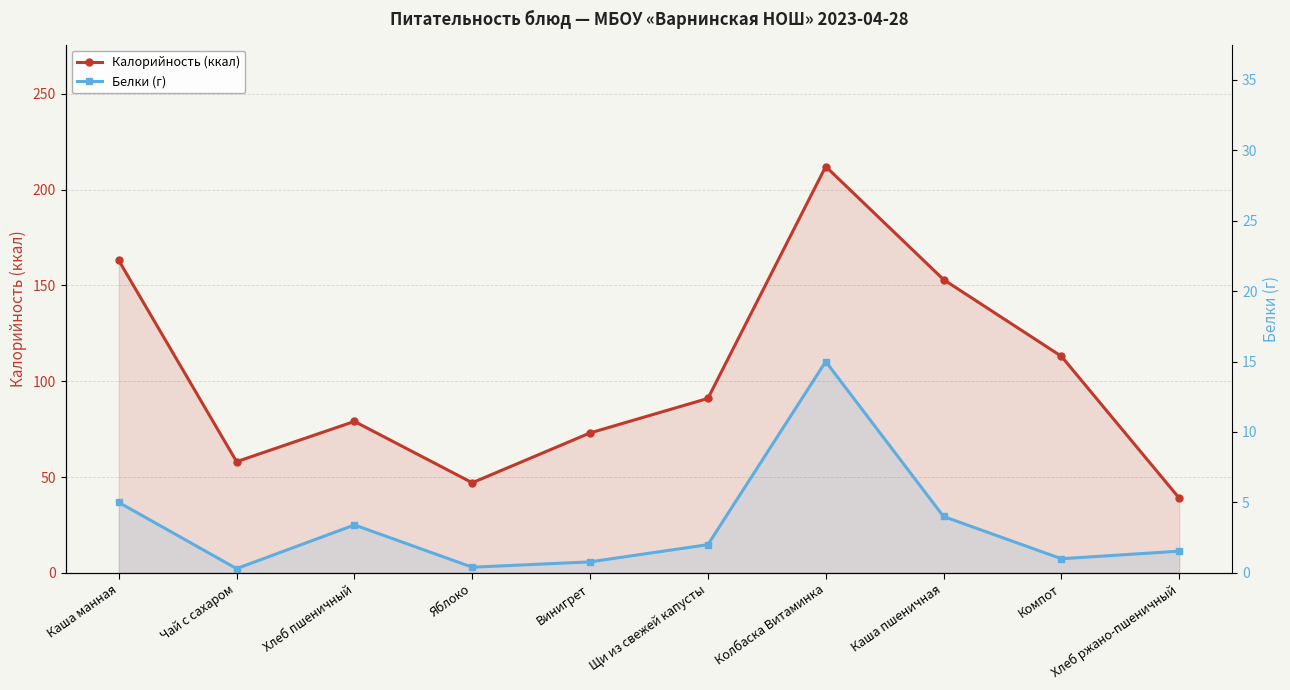

Reading left to right, list all the values displayed in this chart.

Калорийность (ккал): Каша манная=163.0	Чай с сахаром=58.0	Хлеб пшеничный=79.0	Яблоко=47.0	Винигрет=73.0	Щи из свежей капусты=91.0	Колбаска Витаминка=212.0	Каша пшеничная=153.0	Компот=113.0	Хлеб ржано-пшеничный=39.0
Белки (г): Каша манная=5.0	Чай с сахаром=0.3	Хлеб пшеничный=3.4	Яблоко=0.4	Винигрет=0.8	Щи из свежей капусты=2.0	Колбаска Витаминка=15.0	Каша пшеничная=4.0	Компот=1.0	Хлеб ржано-пшеничный=1.5